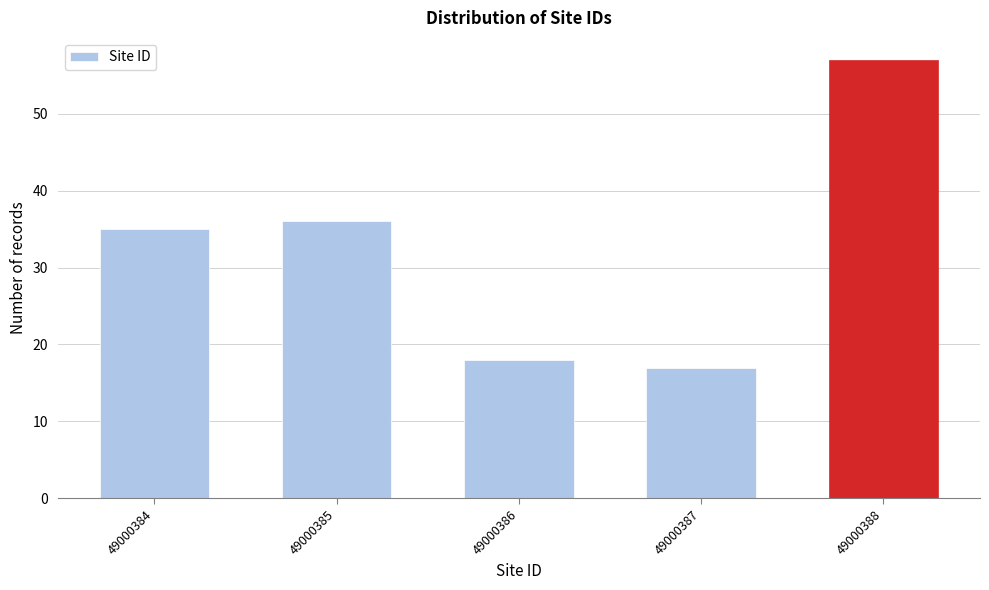

Reading left to right, list all the values displayed in this chart.

49000384=35	49000385=36	49000386=18	49000387=17	49000388=57